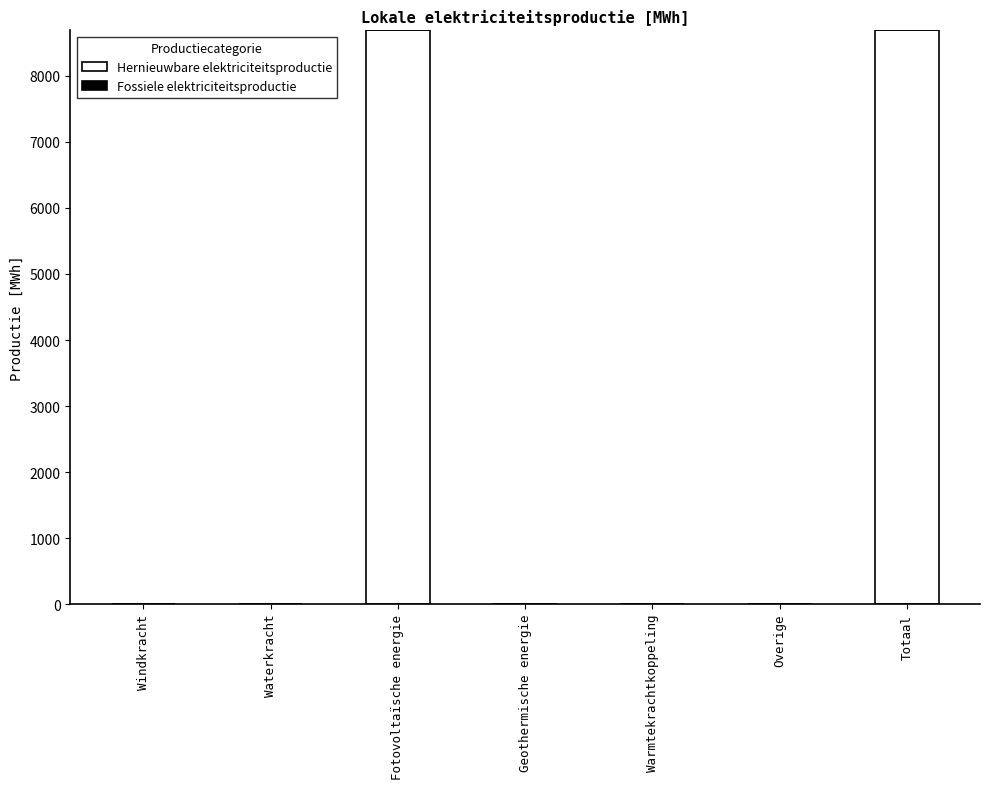

What is the greatest value displayed?

8687.3